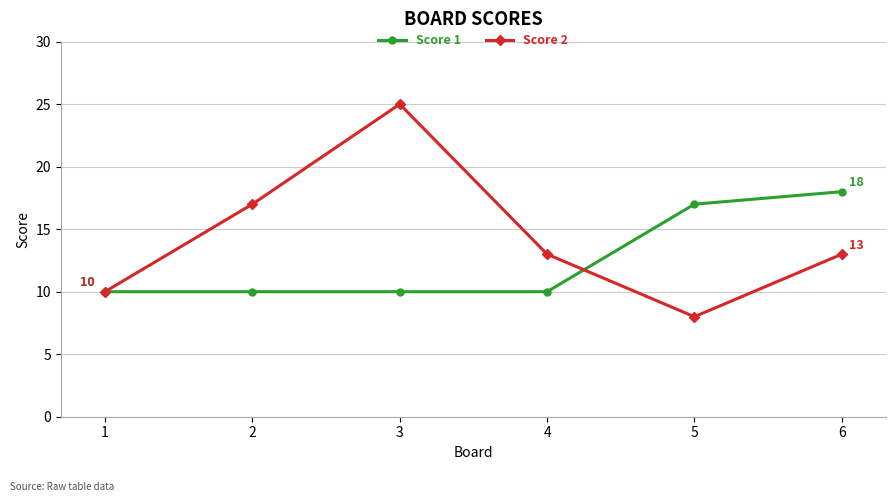

Which series has the largest range (max minus min)?

Score 2